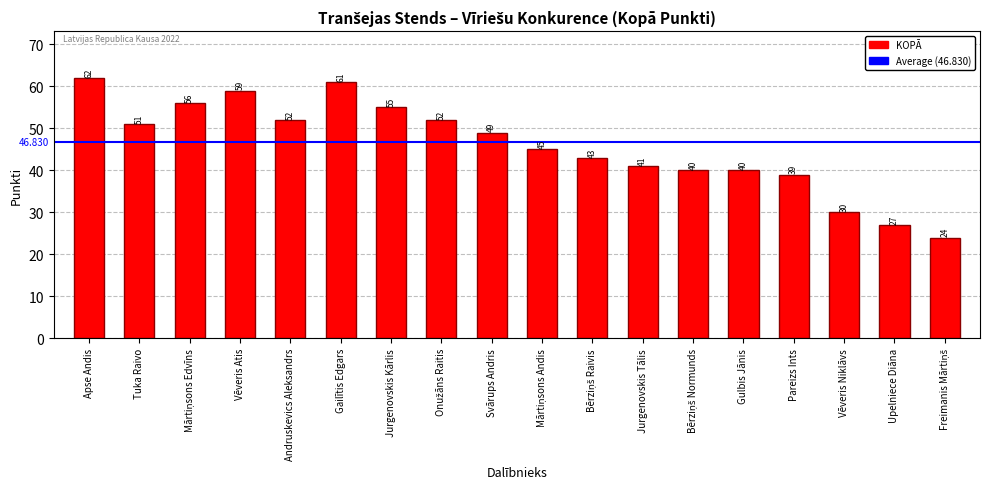

Approximately how many times larger is the value at Pareizs Ints compared to Svārups Andris?

0.8